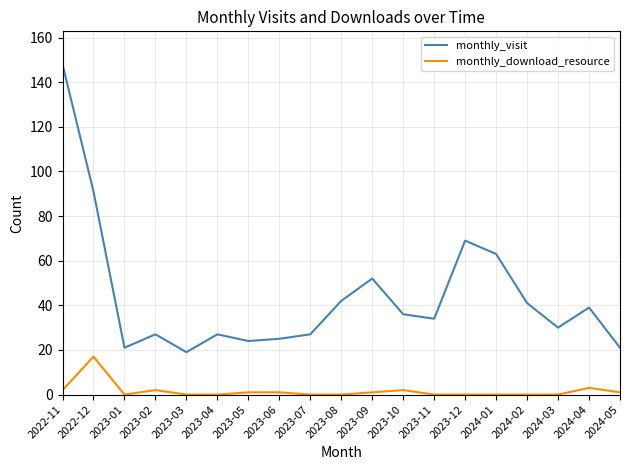

Where is the first local maximum for monthly_download_resource?

2022-12